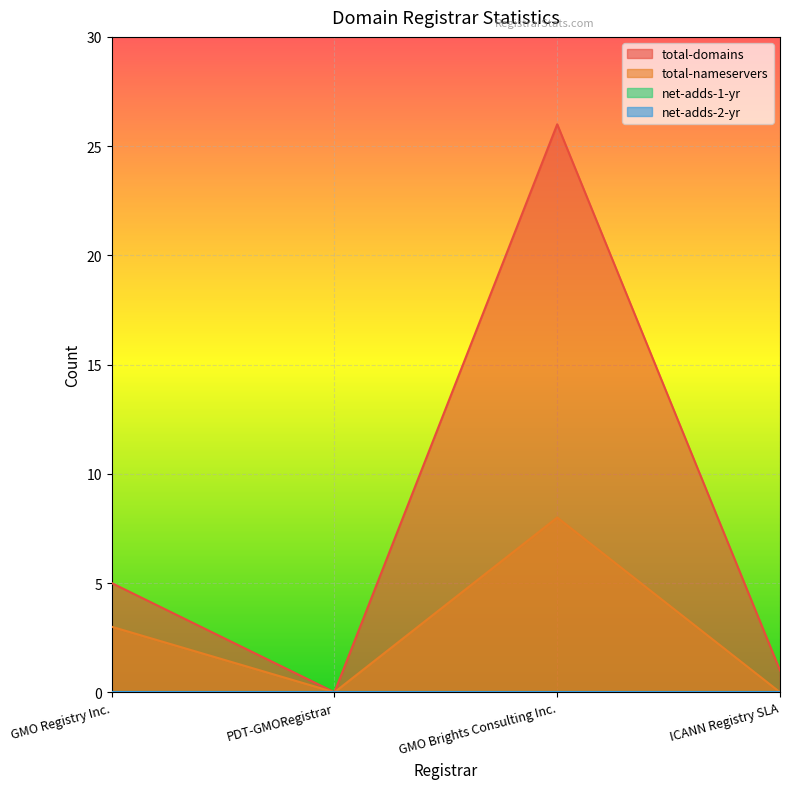

What is the spread (max minus min) of values at ICANN Registry SLA?

1